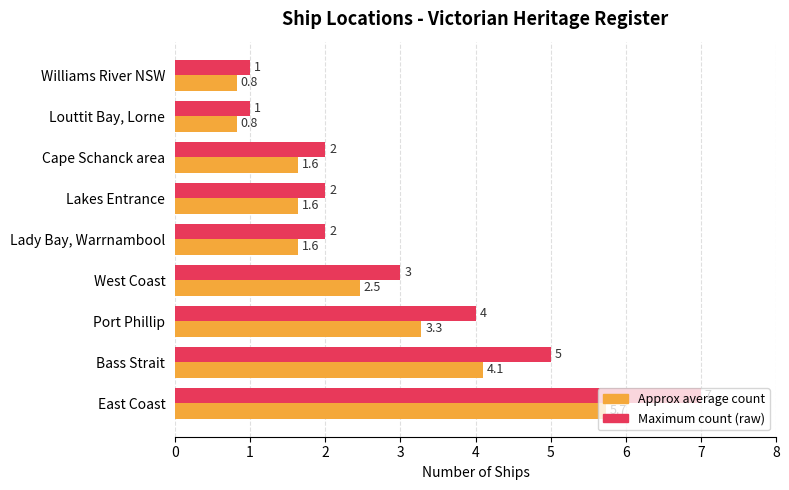

List the series in order of their overall mean, lowest first.

Approx average count, Maximum count (raw)